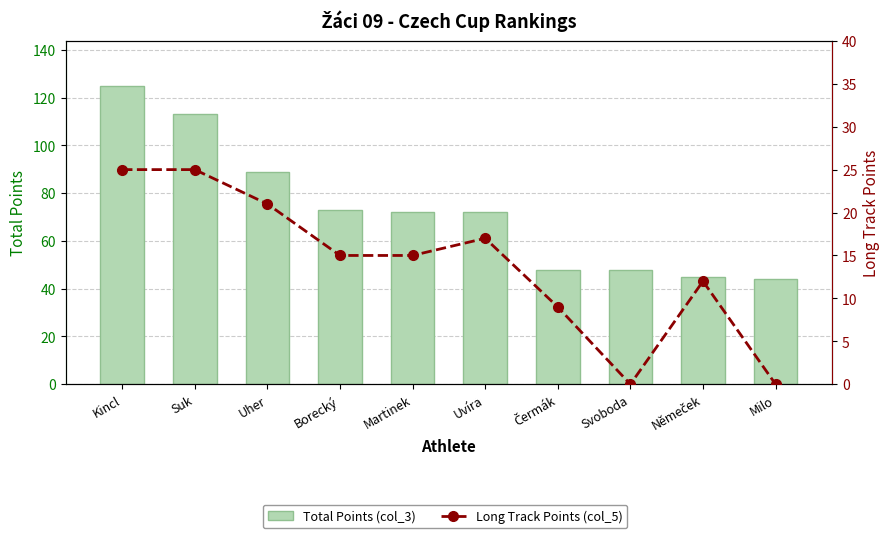

Which series has the largest total across all categories?

Total Points (col_3)